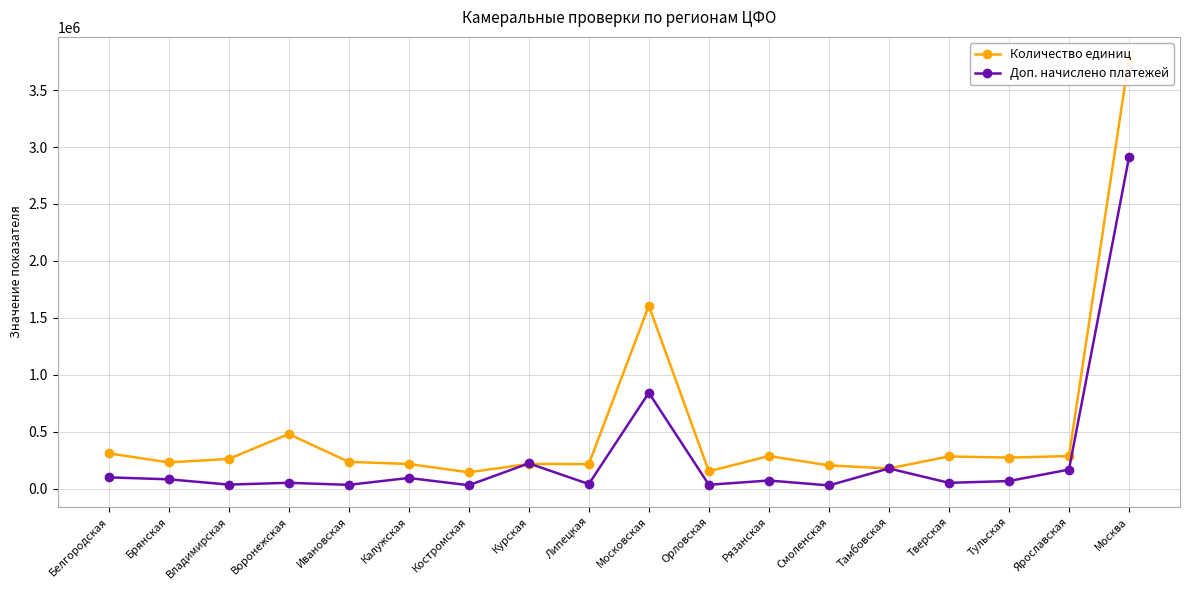

Which series has the largest total across all categories?

Количество единиц